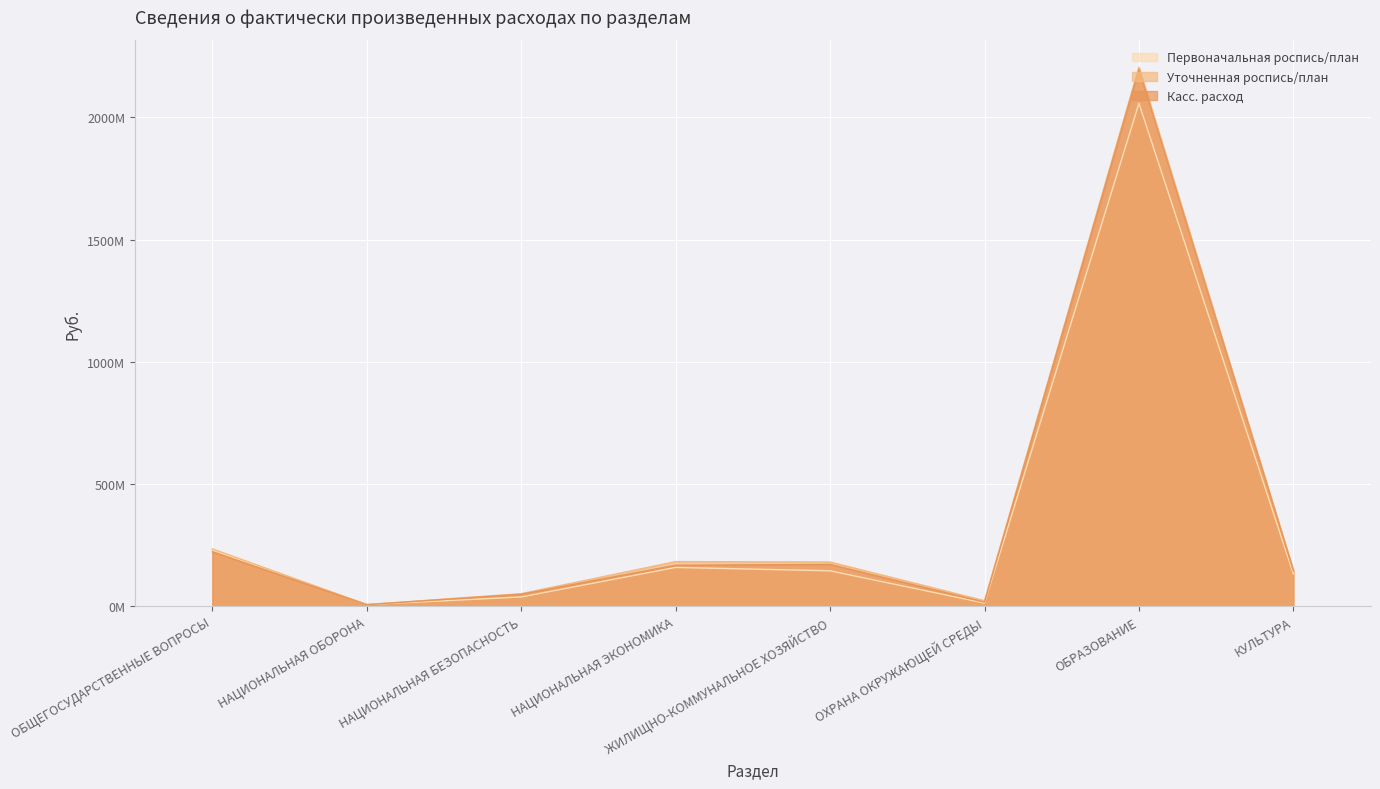

What is the difference between the Уточненная роспись/план values at ОБЩЕГОСУДАРСТВЕННЫЕ ВОПРОСЫ and КУЛЬТУРА?

88454311.5